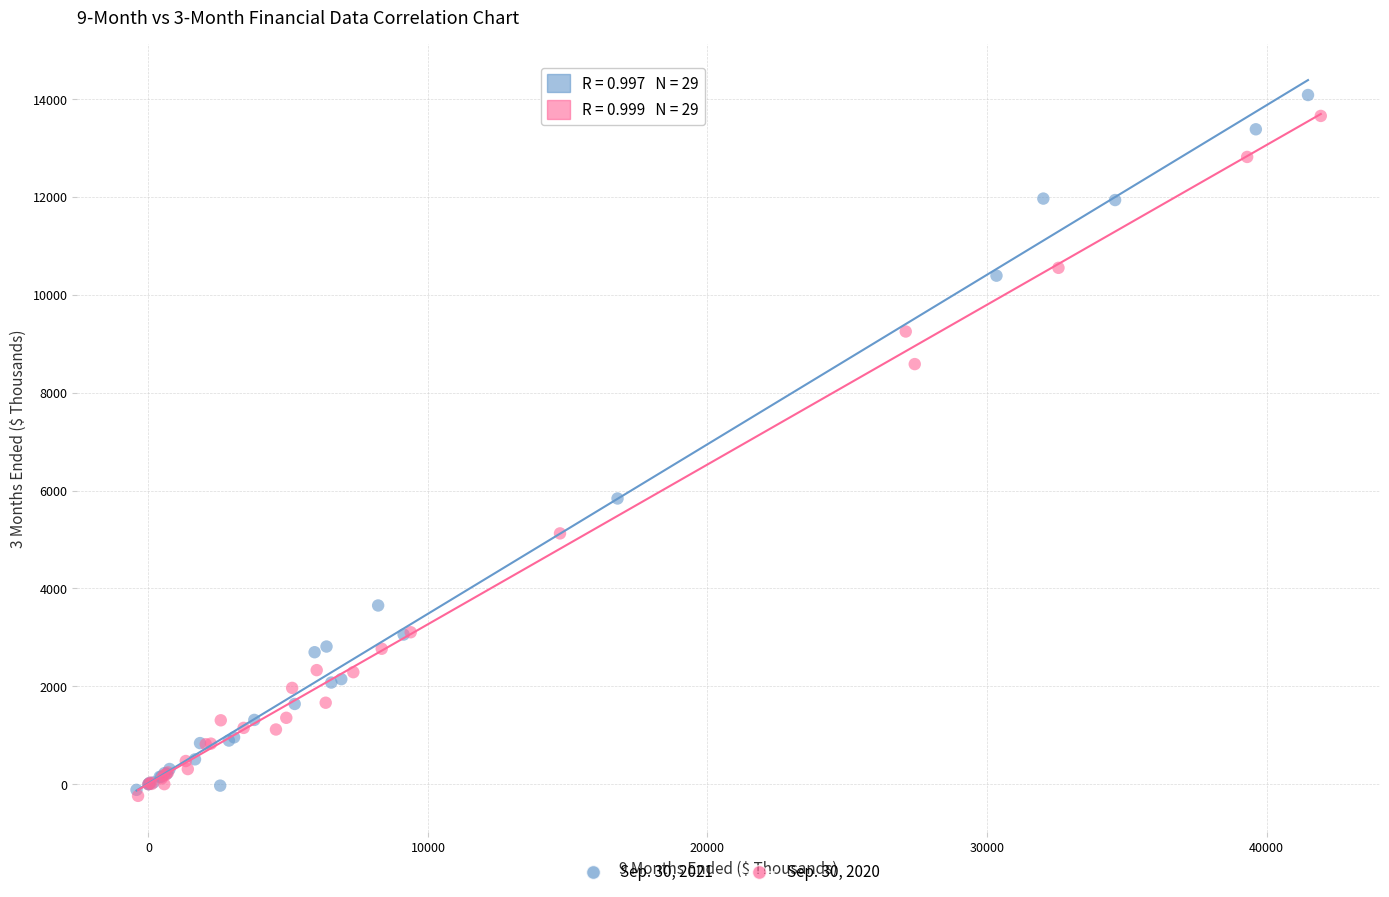

Which series has the widest spread of Y values?

Sep. 30, 2021